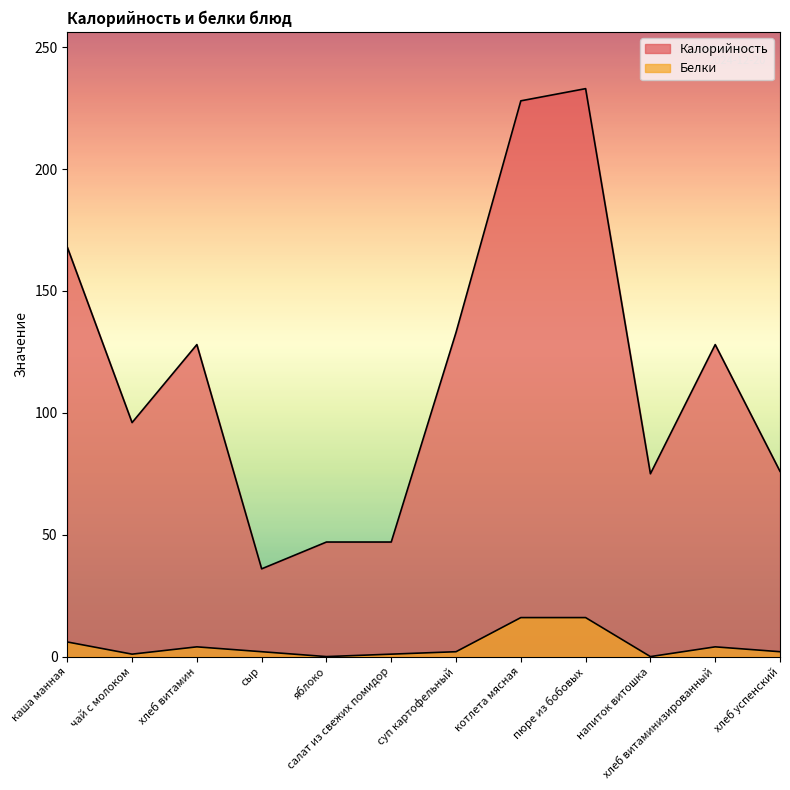

Reading left to right, transcribe all the data shown in this chart.

Калорийность: 168	96	128	36	47	47	133	228	233	75	128	76
Белки: 6	1	4	2	0	1	2	16	16	0	4	2